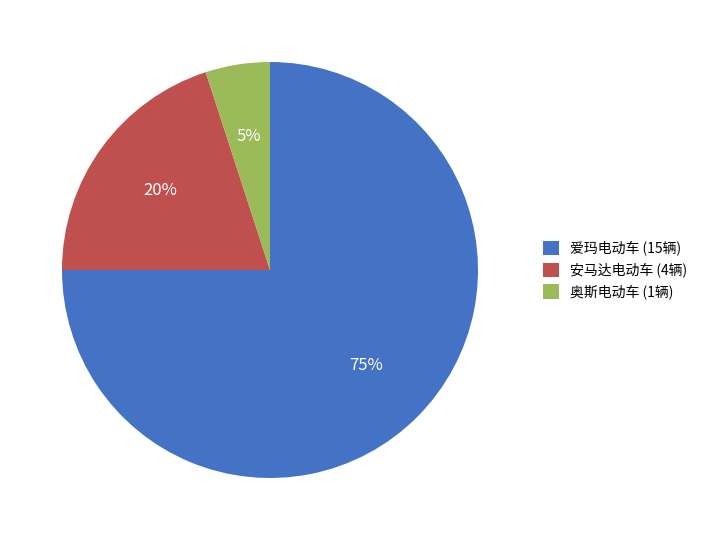

Is 奥斯电动车 the majority of the pie?

No